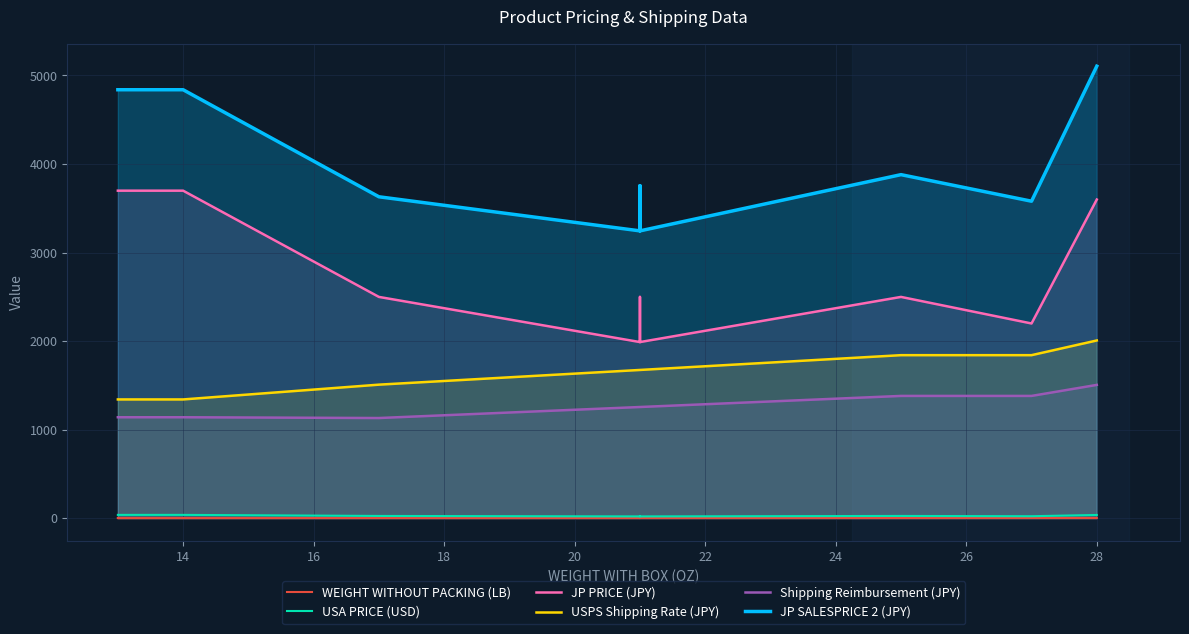

What is the sum of the USPS Shipping Rate (JPY) values at 18 and 24?

3182.0